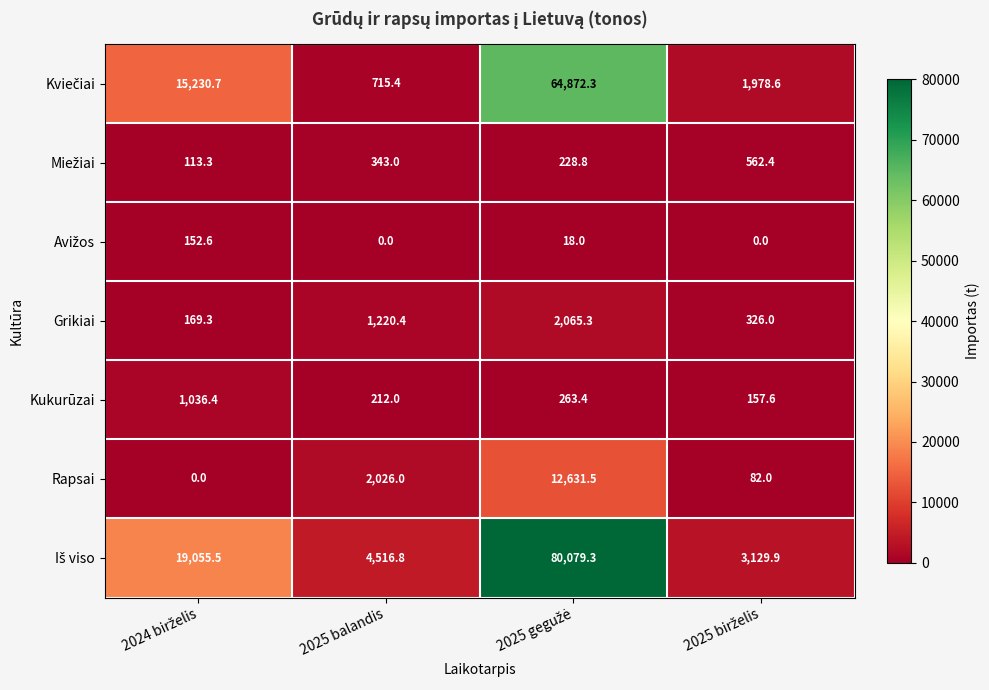

What is the spread (max minus min) of values at 2025 balandis?

4516.8